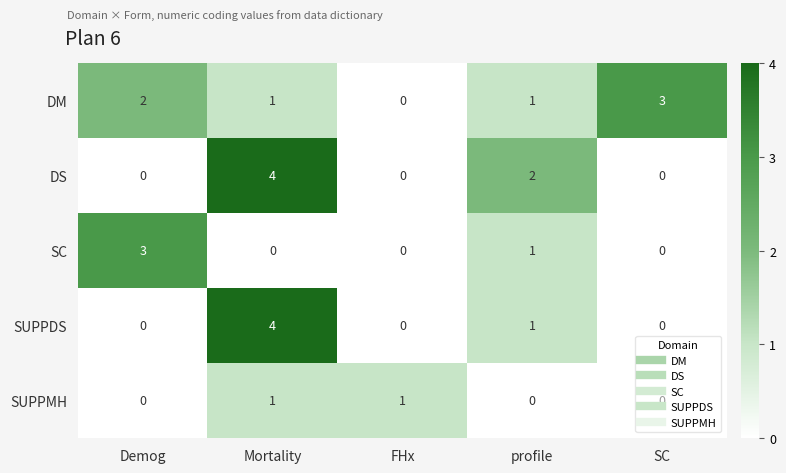

What is the difference between the maximum and minimum values in the SUPPDS series?

4